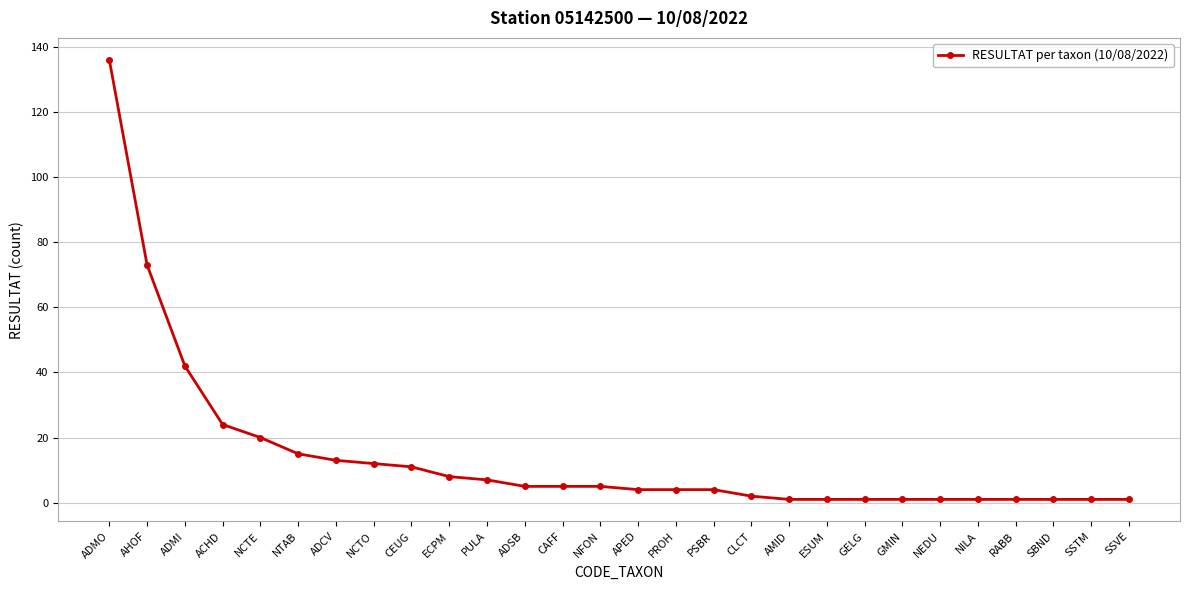

How many lines are shown in the chart?

1